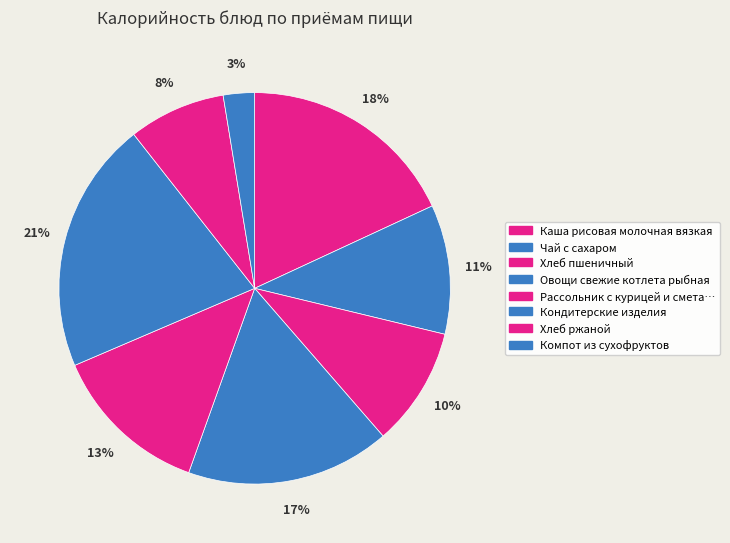

How many slices are in this pie chart?

8